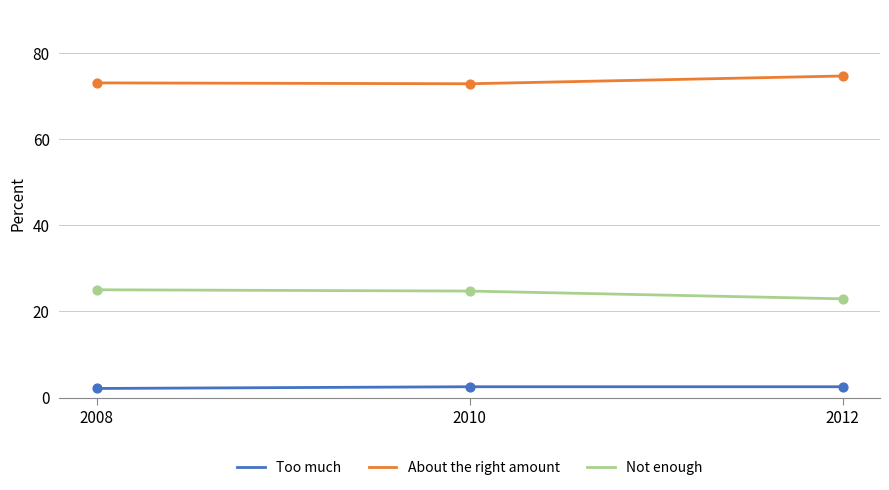

What is the spread (max minus min) of values at 2012?

72.1